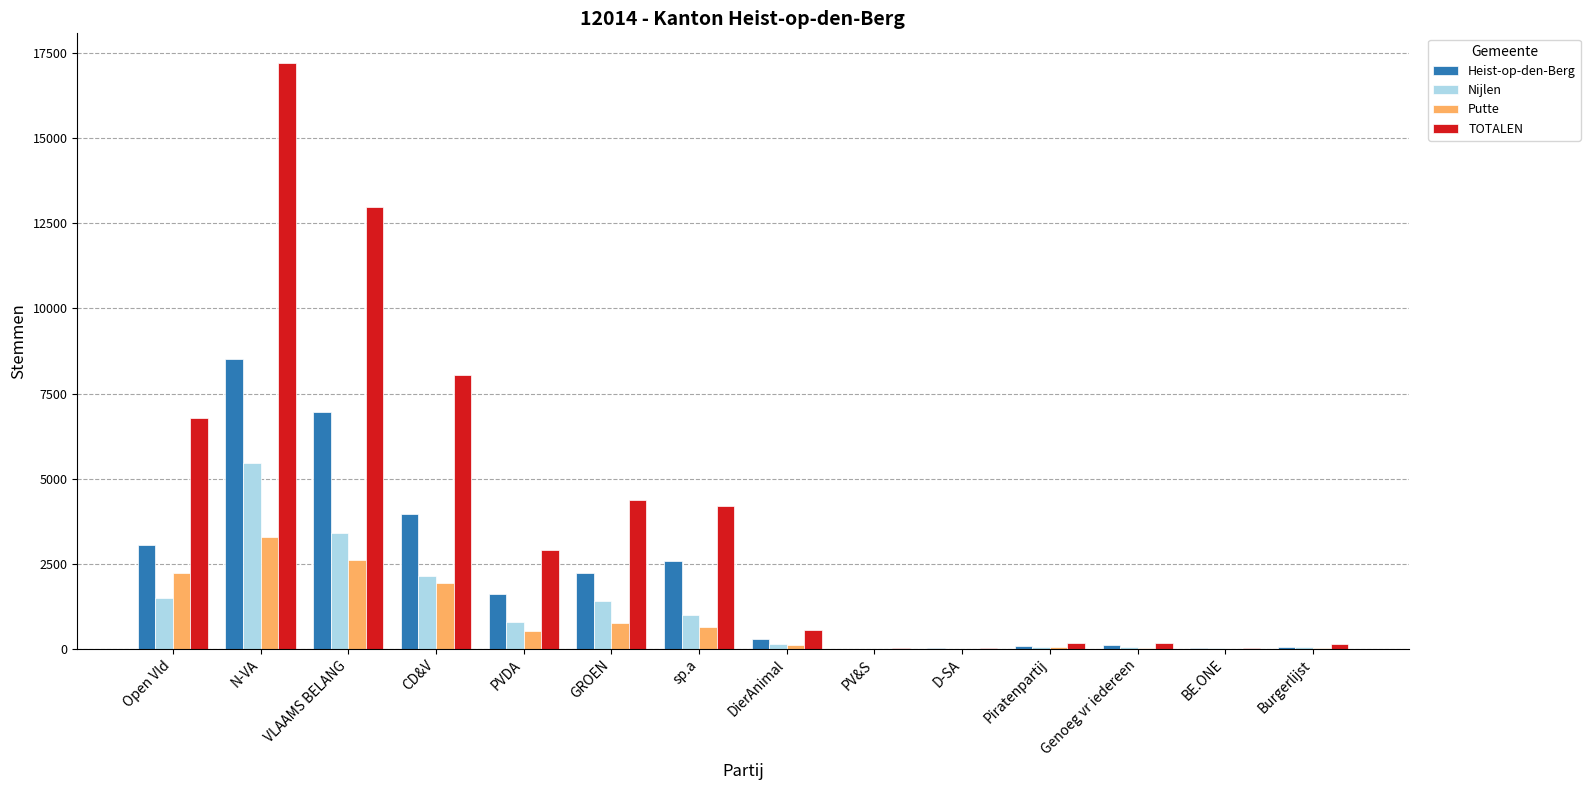

How many groups of bars are there?

14